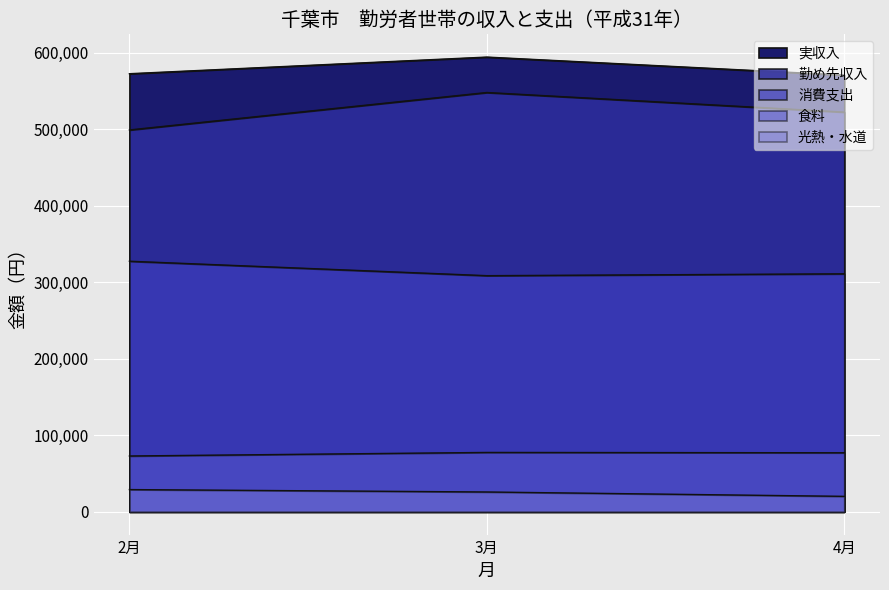

What is the label of the 3rd point from the right?

2月